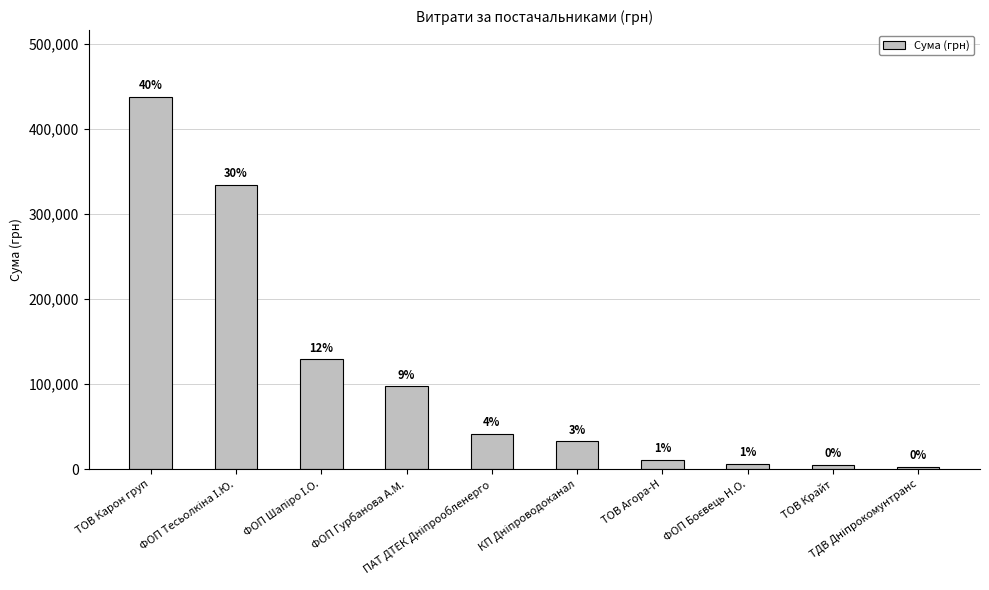

How many bars are there in total?

10